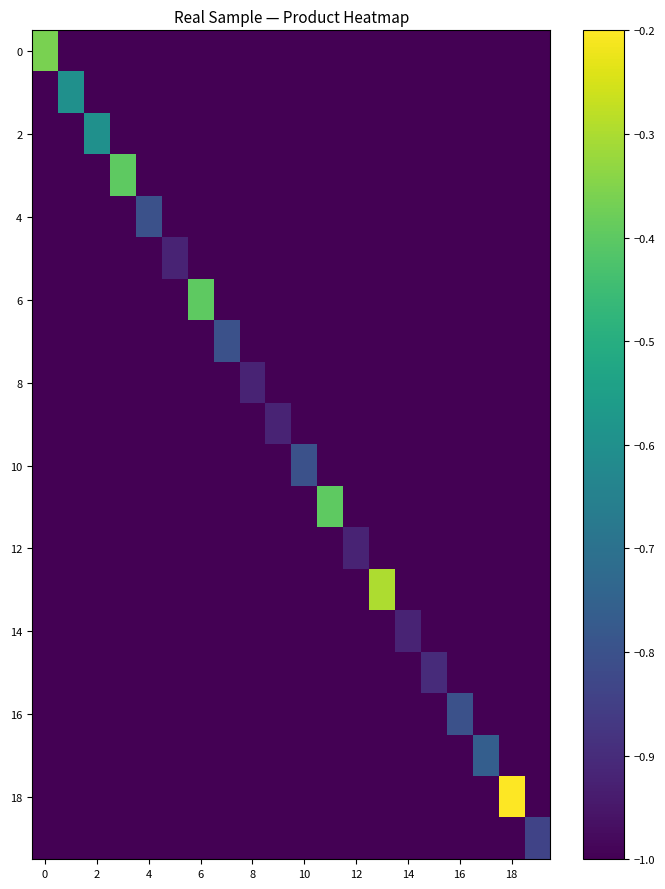

How many series are shown in this chart?

20